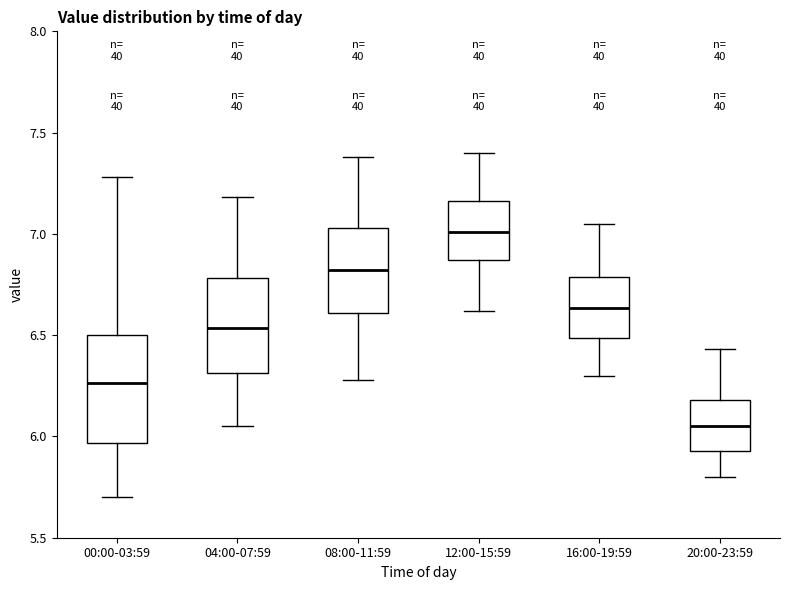

Comparing the boxes themselves (not the whiskers), which one is the tallest?

00:00-03:59